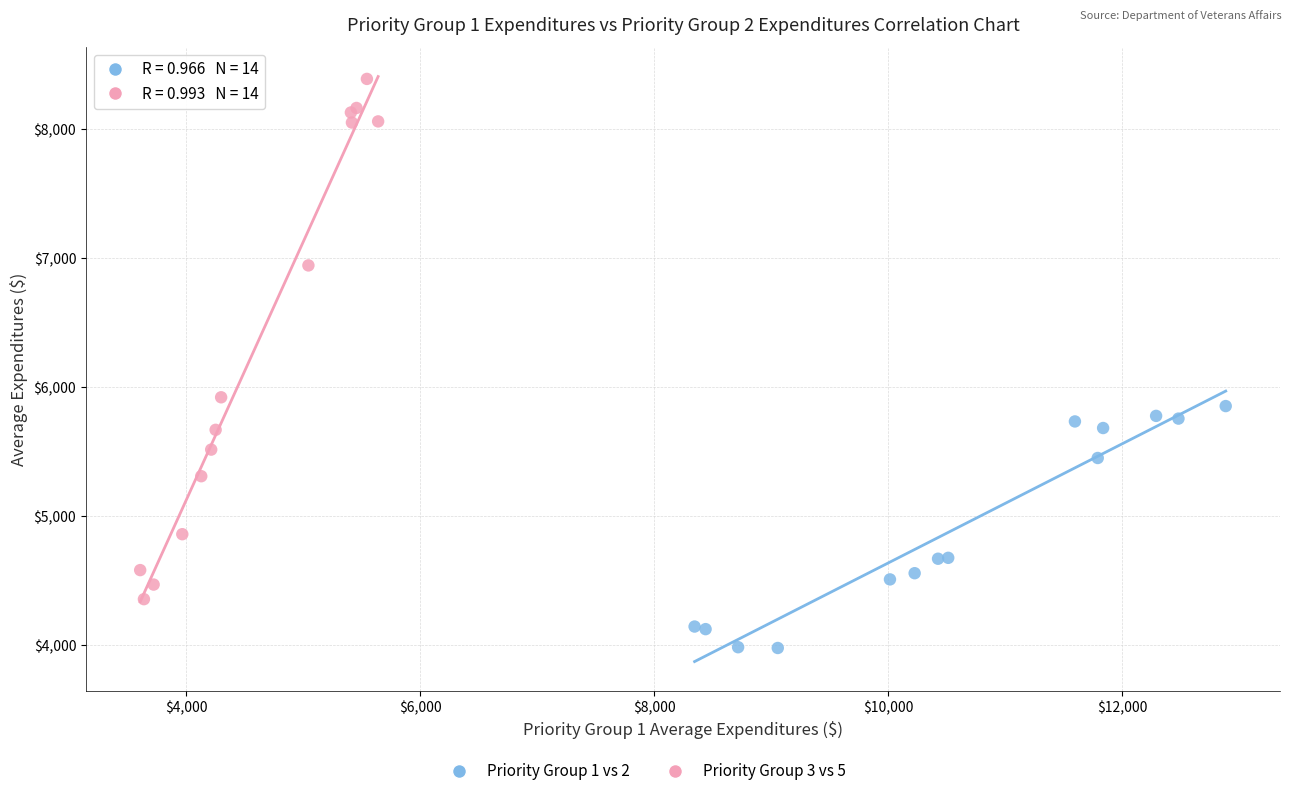

Which series has the widest spread of Y values?

Priority Group 3 vs 5